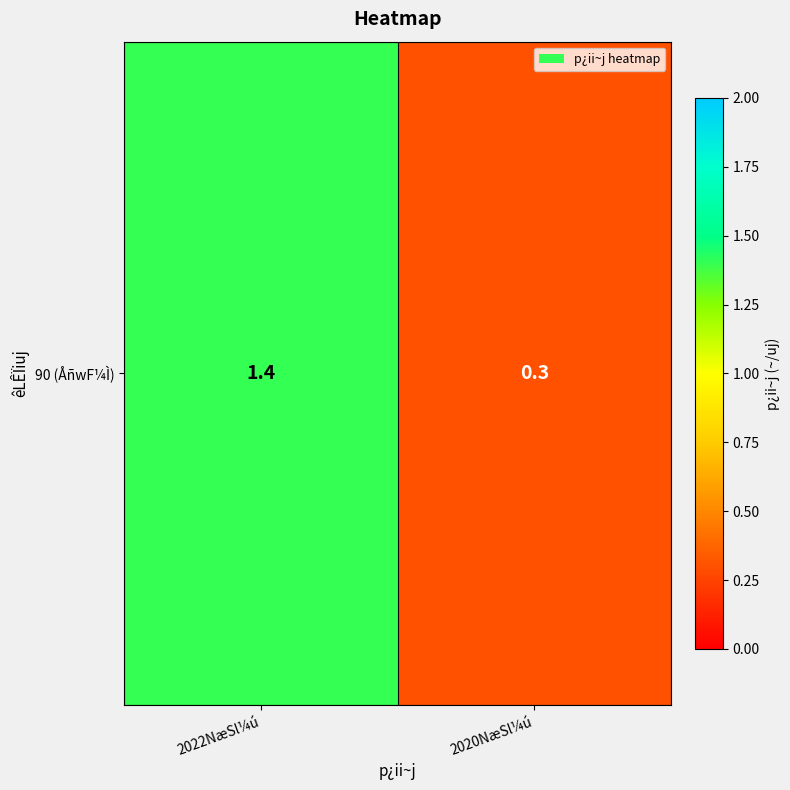

Which category has the lowest value across all series?

2020NæSl¼ú